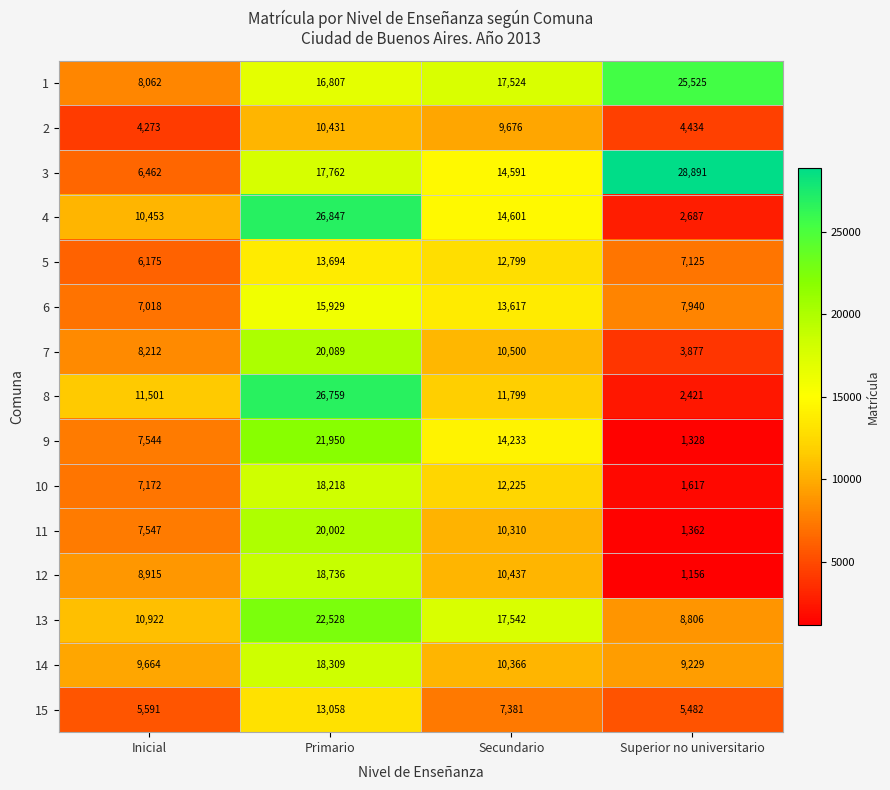

Read the 8 value at Primario, to the nearest 100.

26800